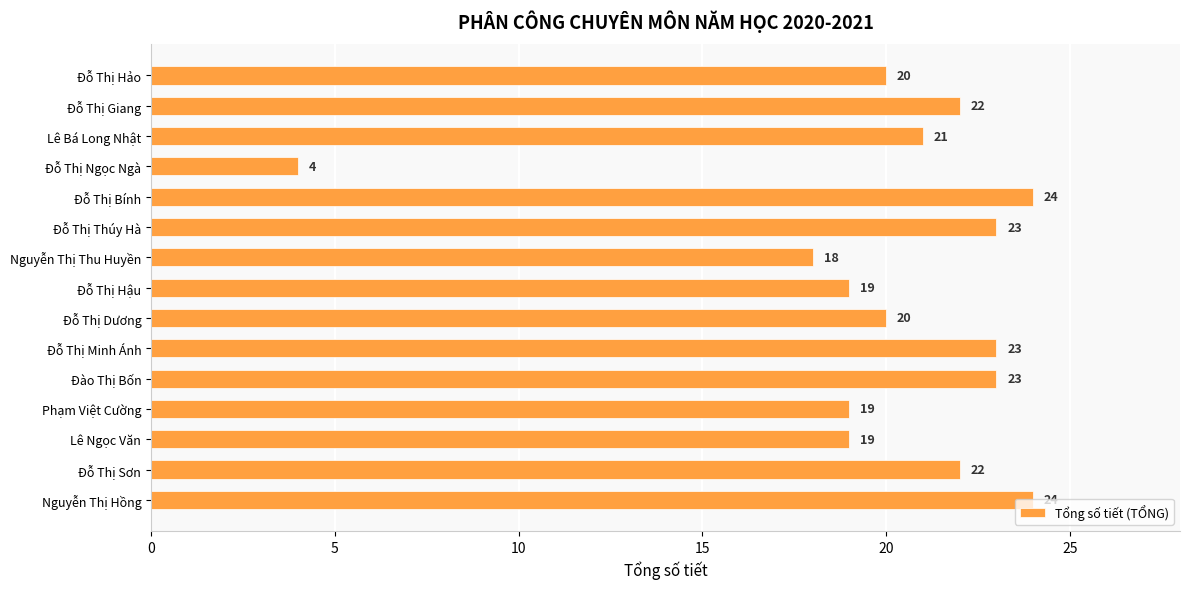

How many series are shown in this chart?

1